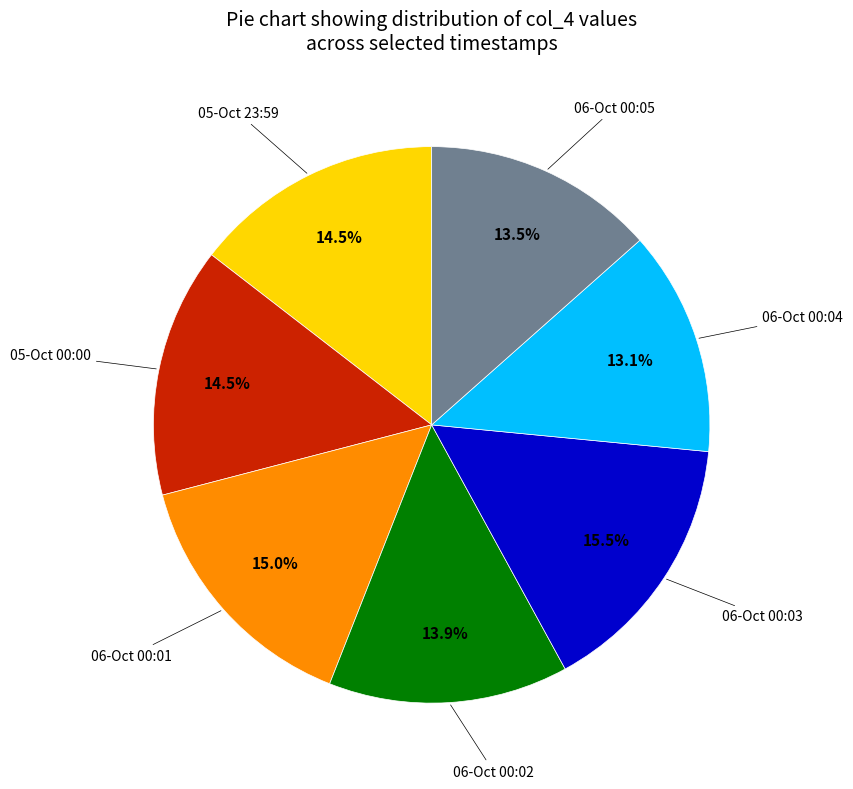

Does any single category account for the majority?

No